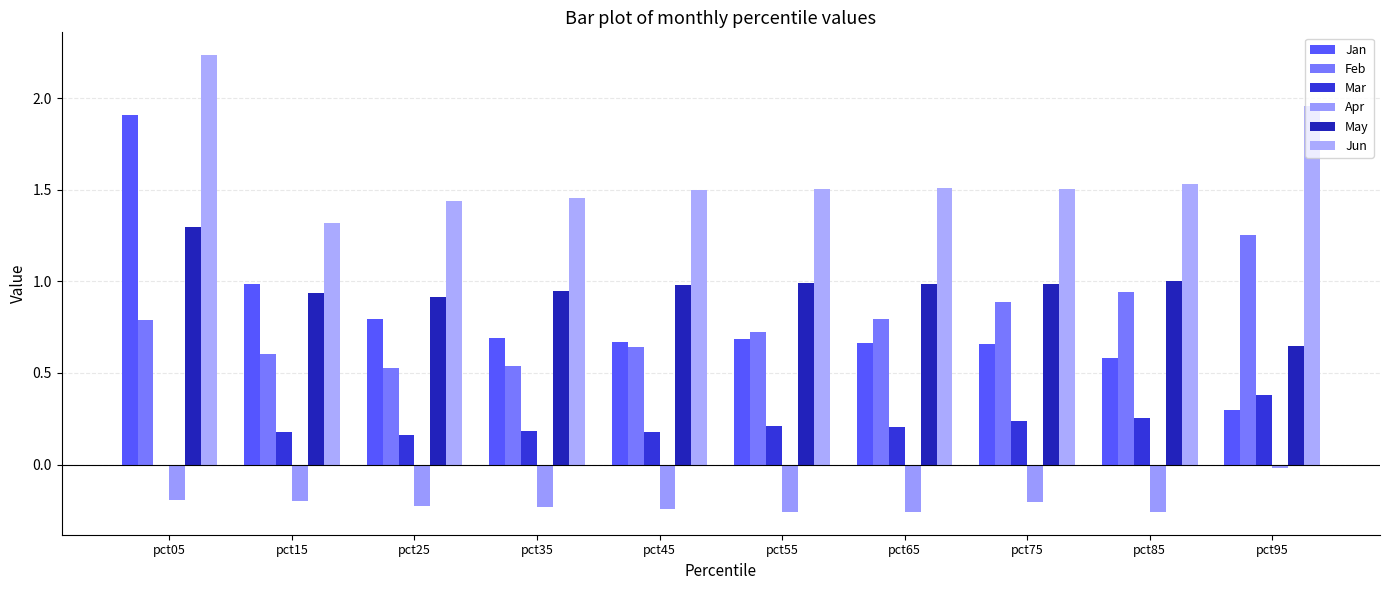

What are all the series names shown in the legend?

Jan, Feb, Mar, Apr, May, Jun